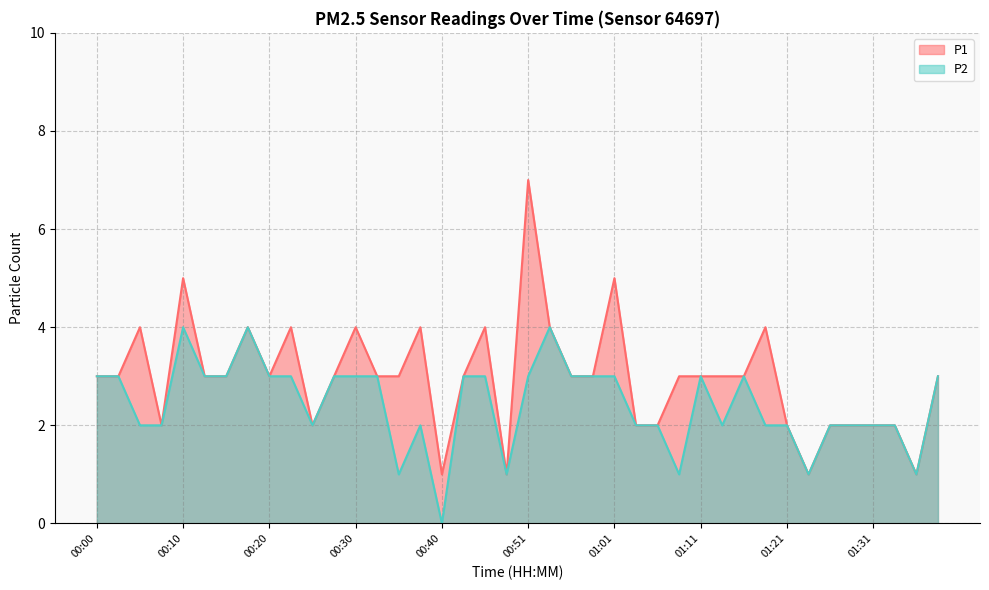

How many interior local peaks does the P1 series have?

10